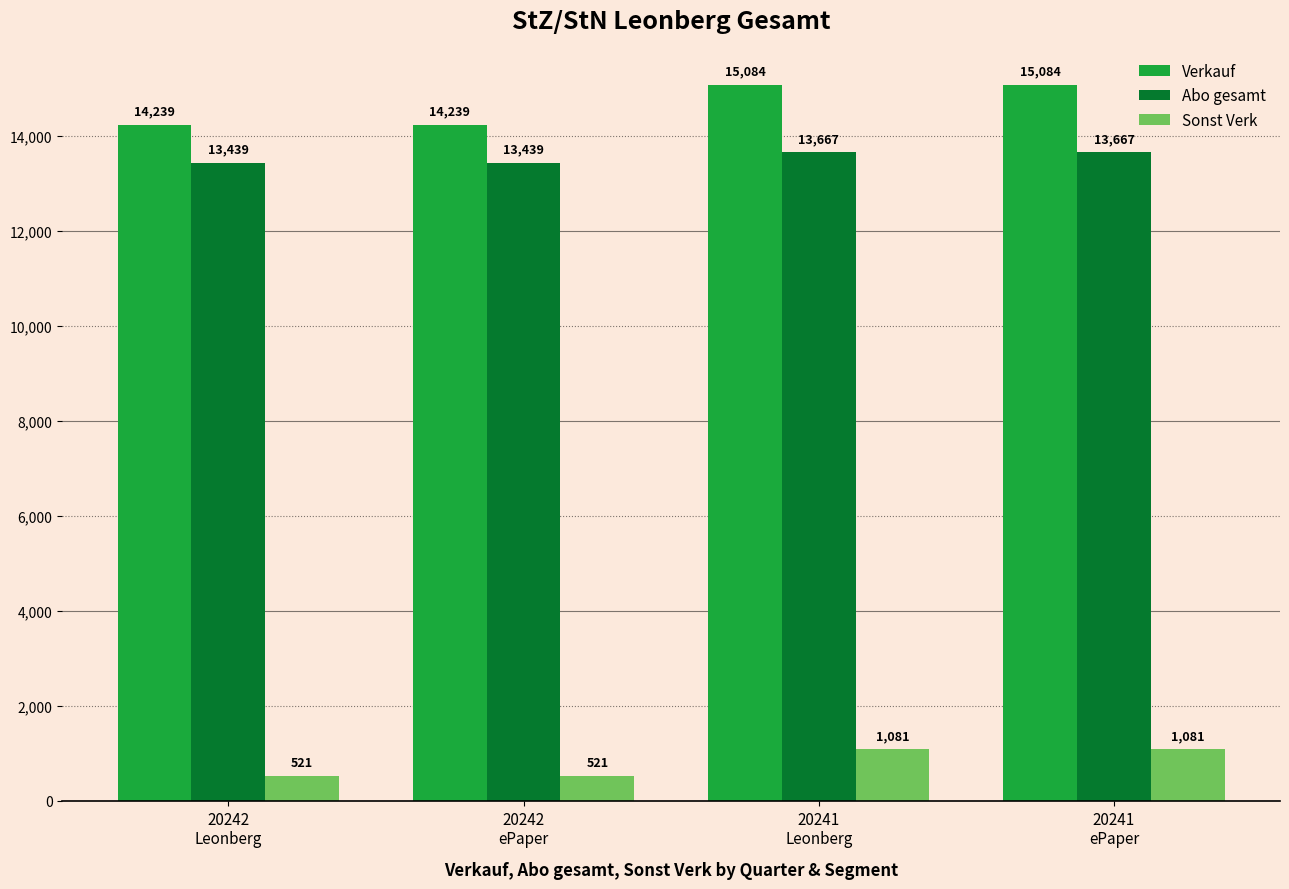

What is the difference between the maximum and minimum values in the Verkauf series?

845